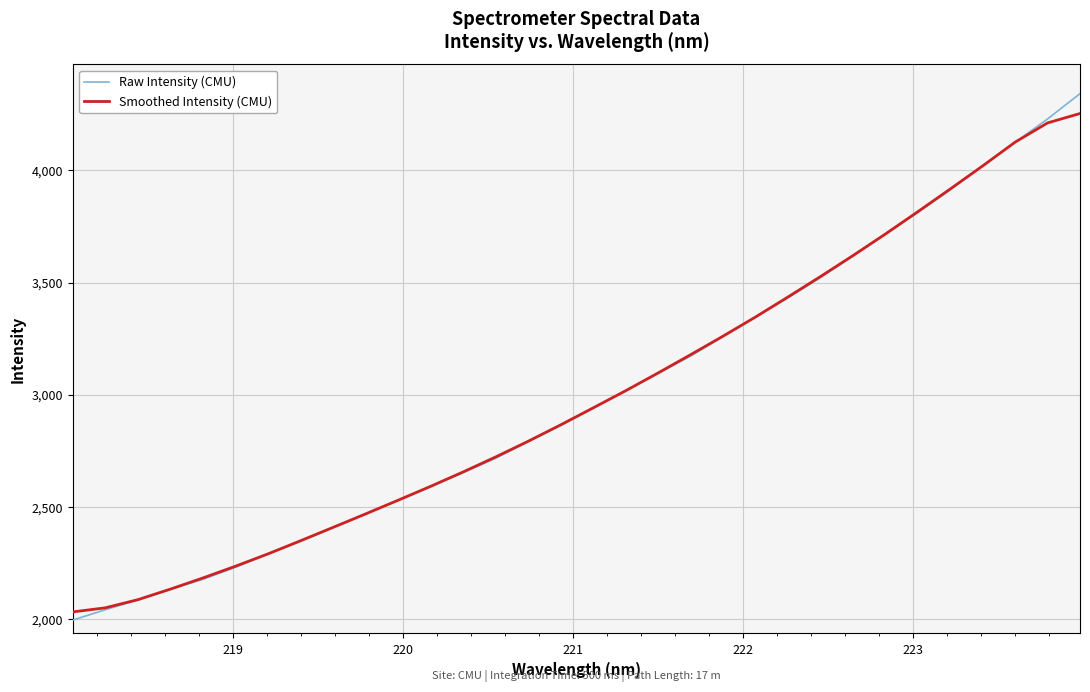

Does the chart have visible grid lines?

Yes